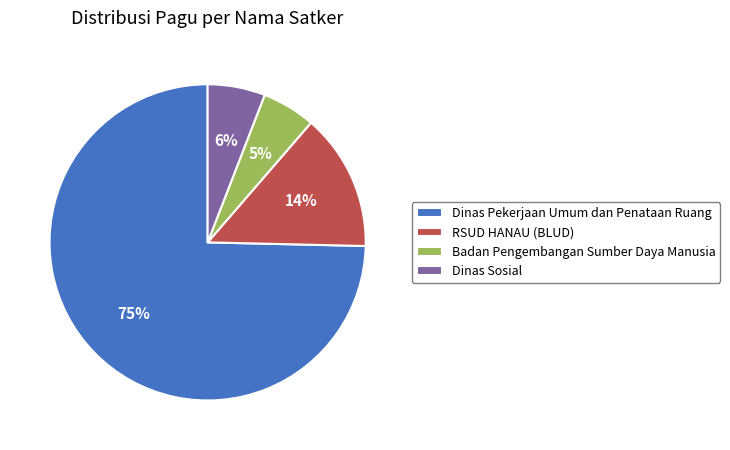

To the nearest percent, what is the combined percentage of Dinas Pekerjaan Umum dan Penataan Ruang and Badan Pengembangan Sumber Daya Manusia?

80%